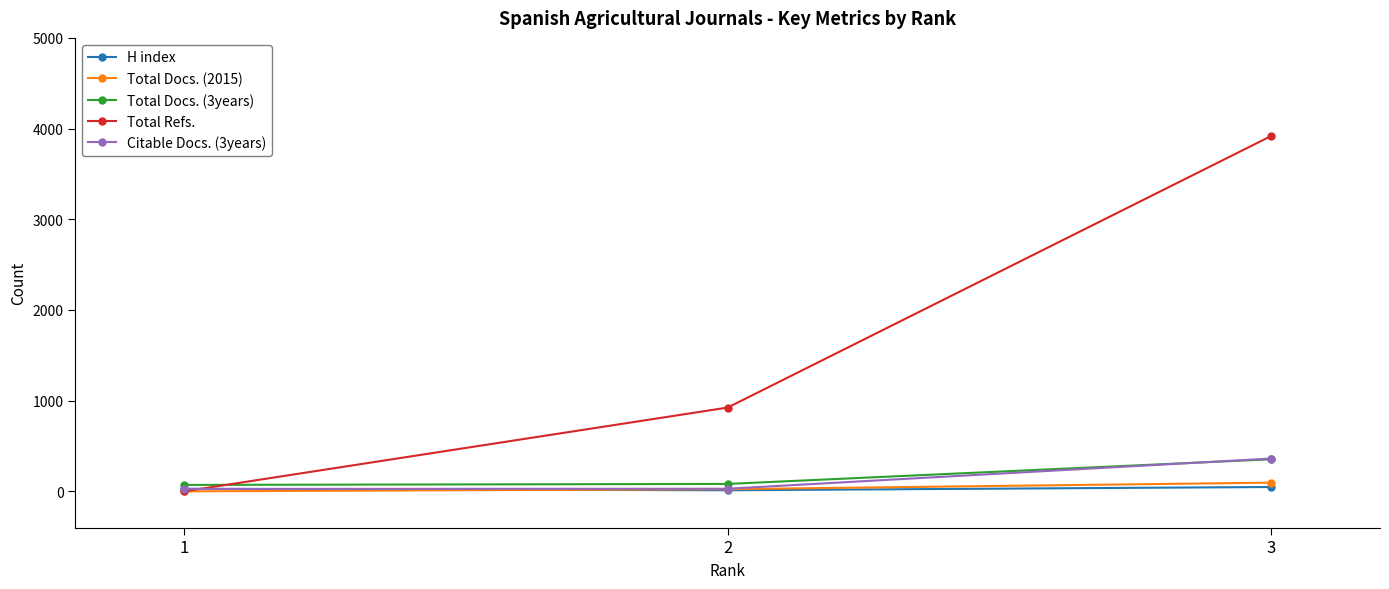

What is the value of the Total Docs. (2015) point at the 3rd from the left?

96